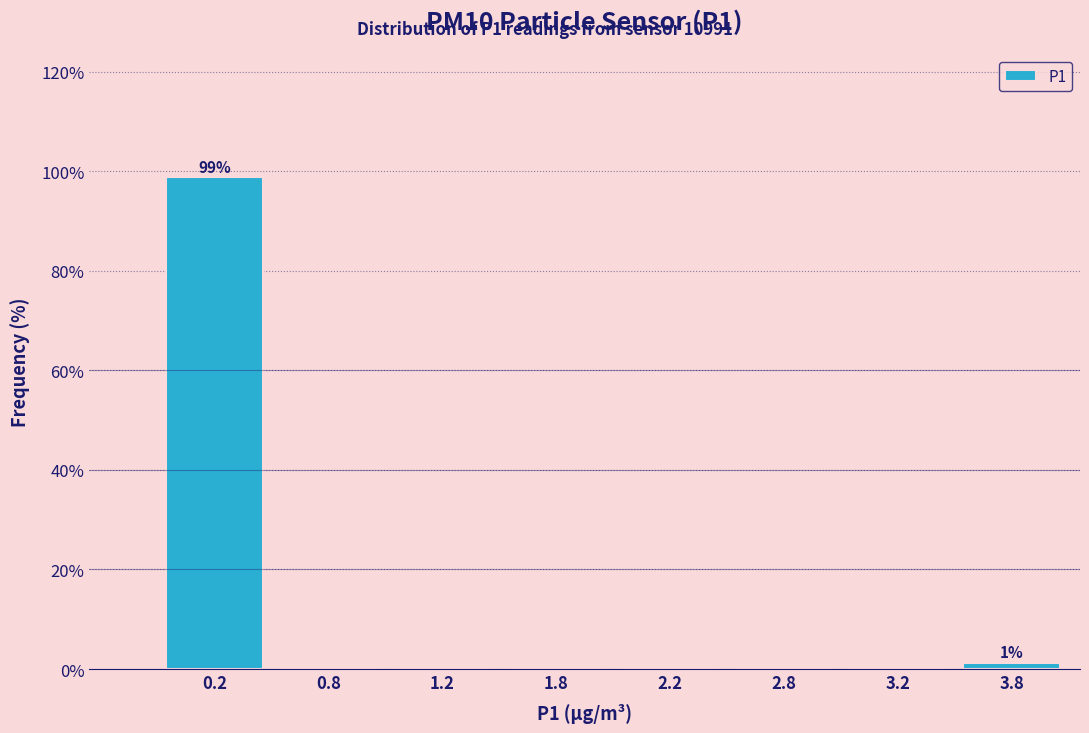

The value at 2.8 is -61.4. True or false?

False